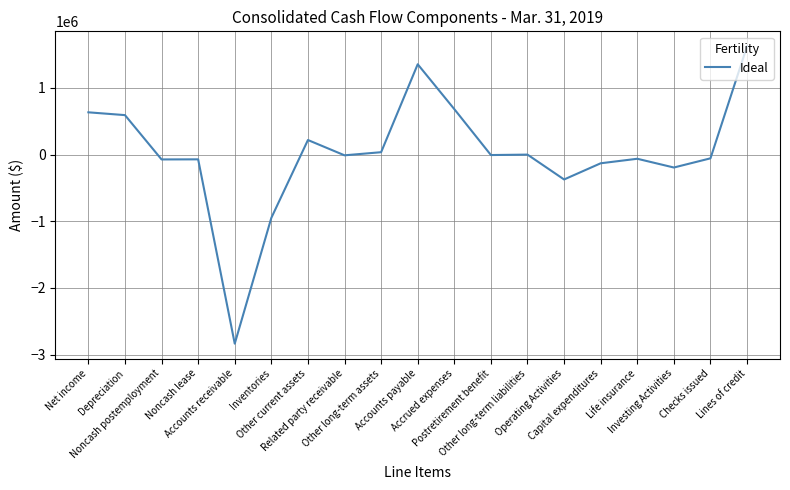

What is the difference between the maximum and minimum values?

4461334